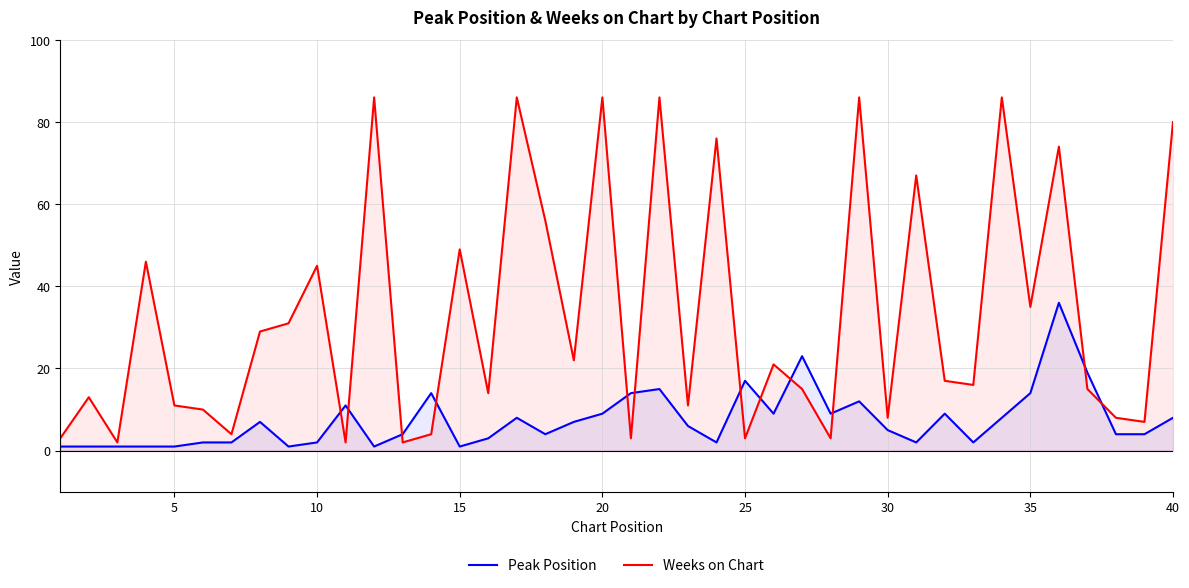

Is it true that Weeks on Chart equals 86 at 20?

True